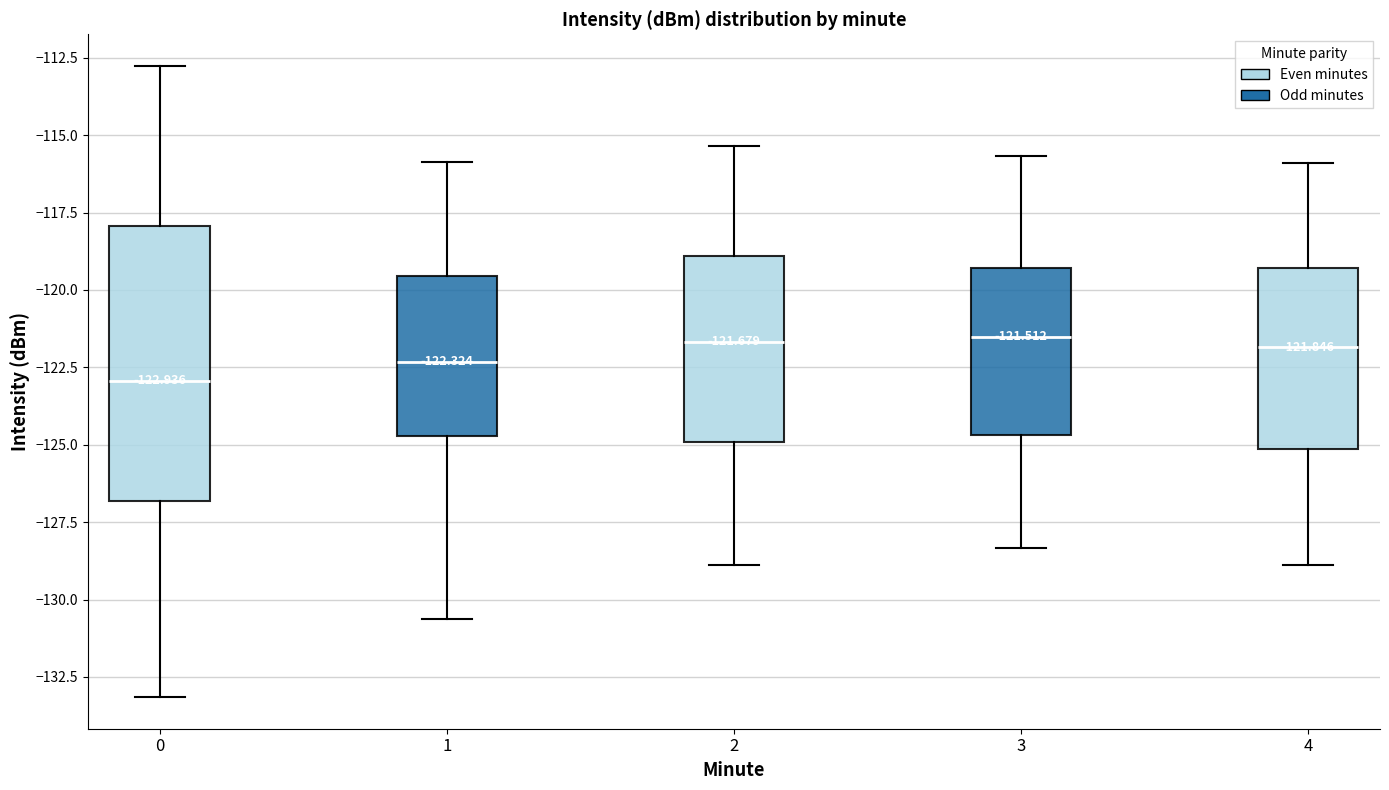

Which box is the tallest, from its lower edge to its upper edge?

0